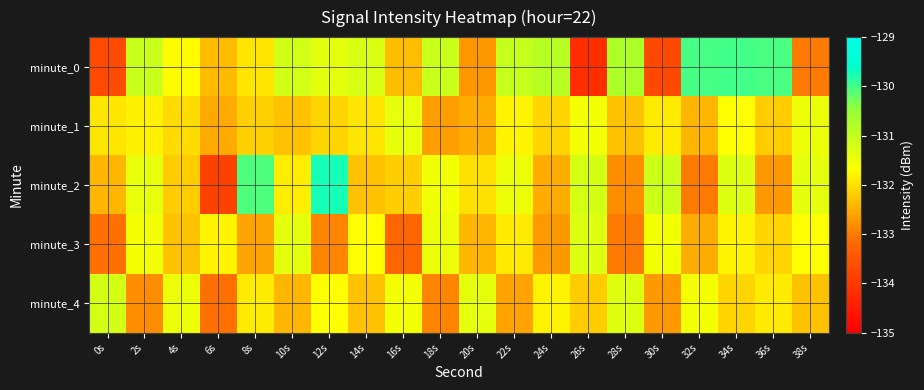

What is the maximum value shown in the chart?

-129.7